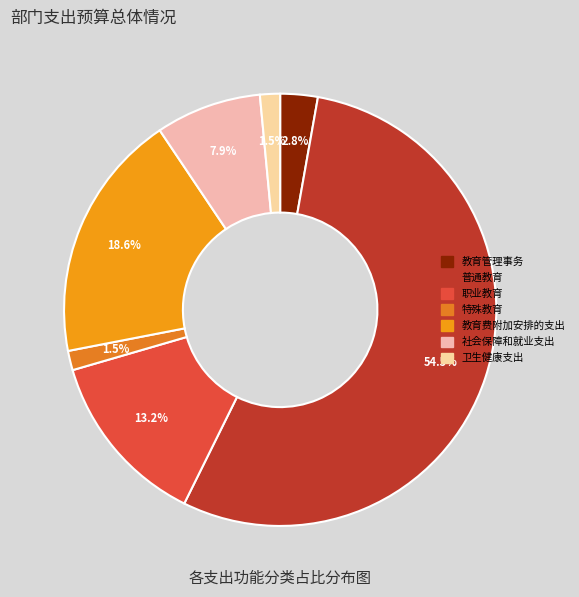

How many slices are in this pie chart?

7